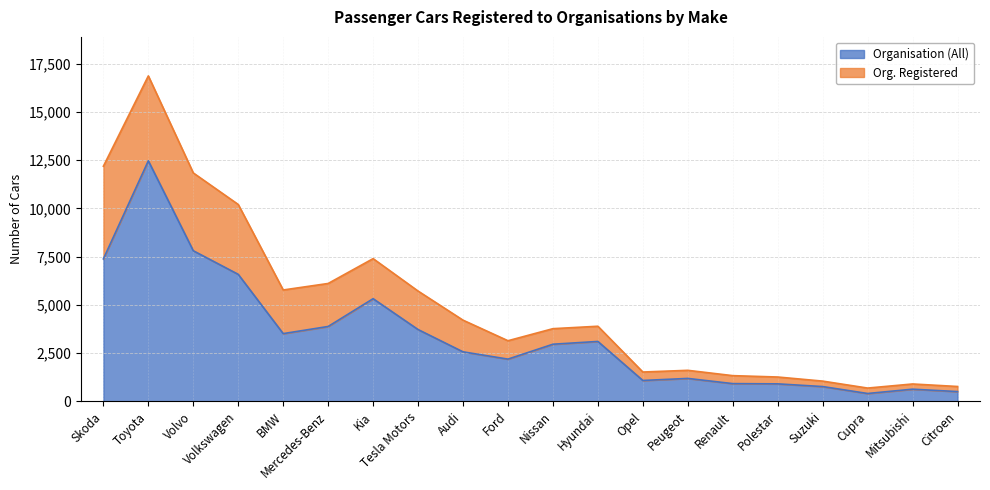

What is the value of the 16th point from the left?

901